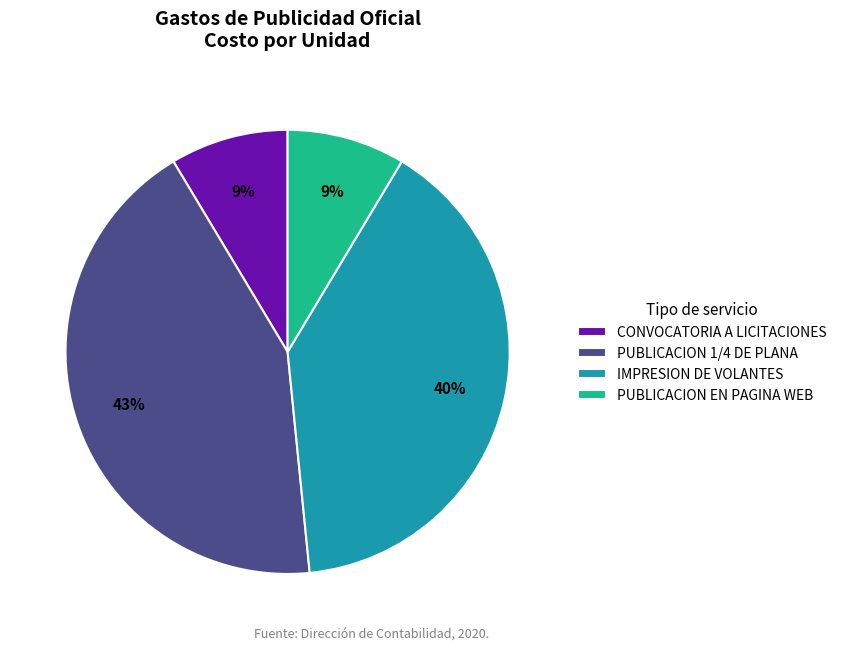

Is there any slice that represents more than half of the pie?

No